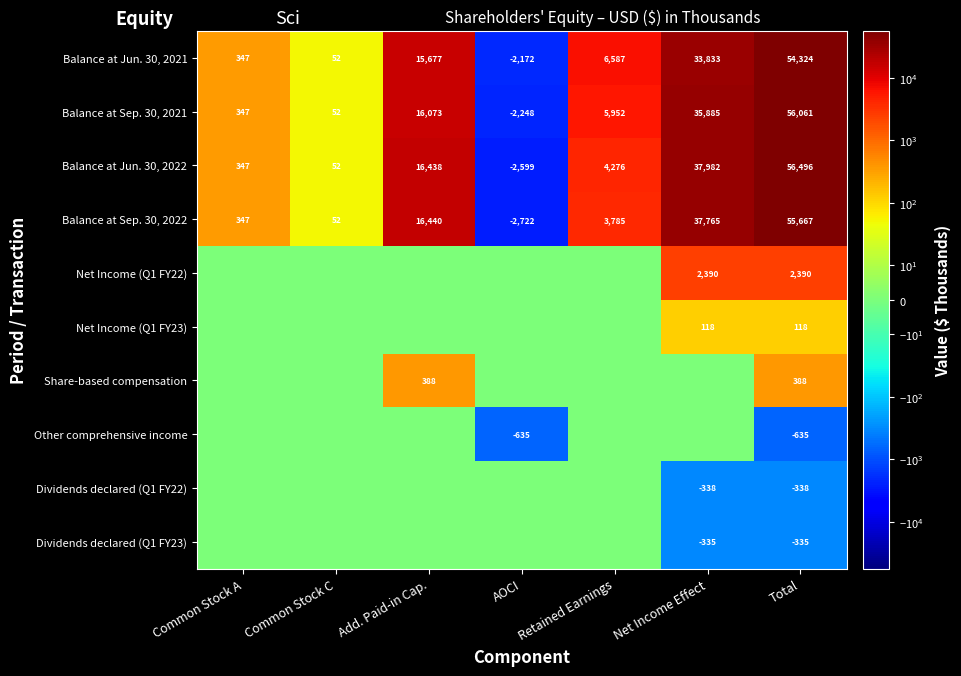

What is the difference between the highest and lowest values at Total?

57131